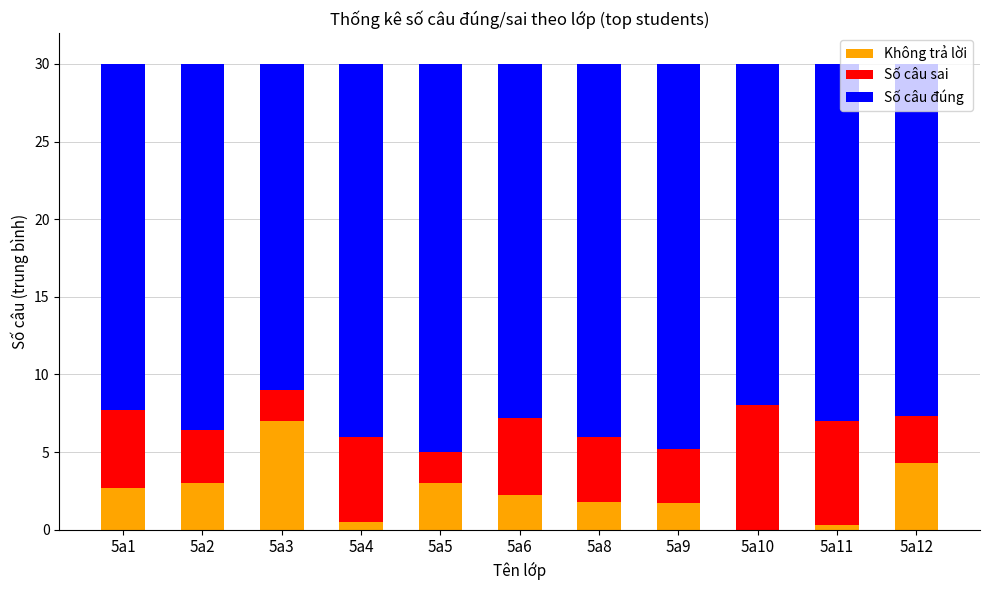

Does the chart contain stacked bars?

Yes